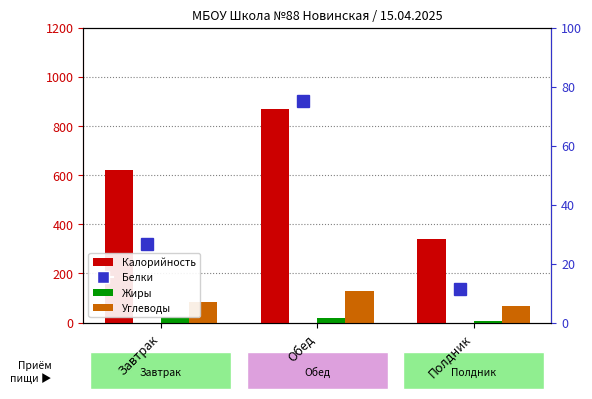

The value of Углеводы at Завтрак is 83.0. True or false?

True